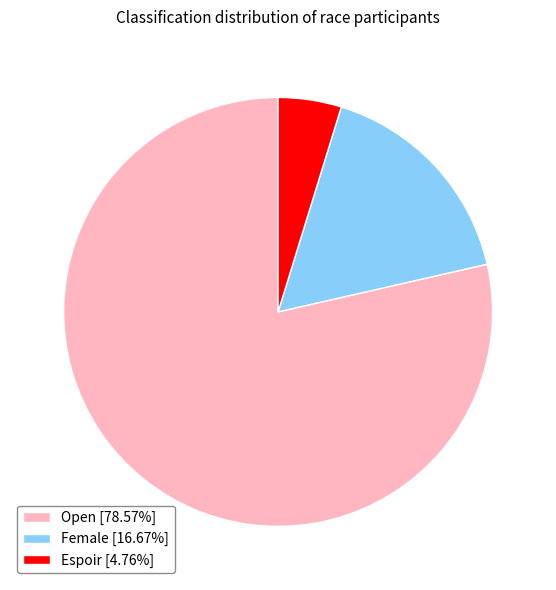

True or false: Female accounts for 17% of the total.

True